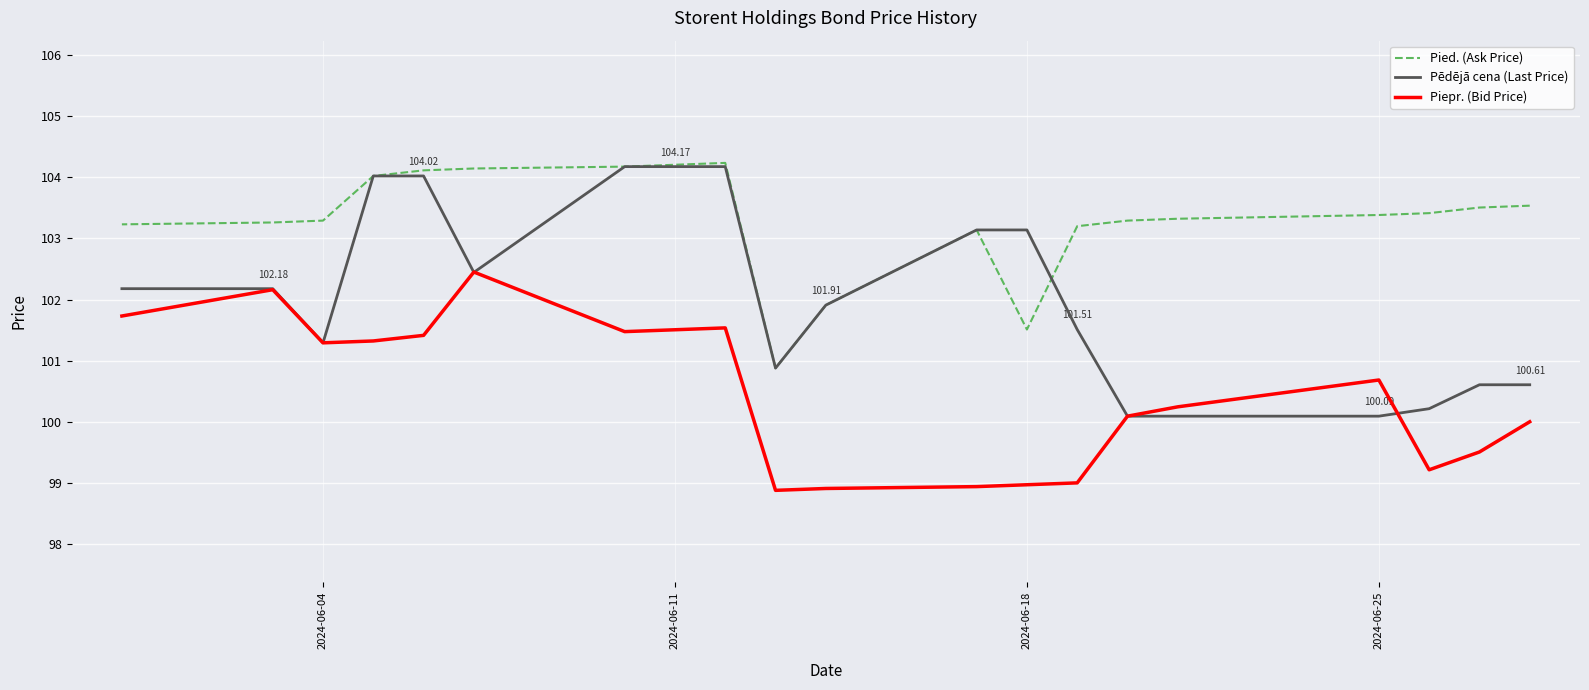

What is the difference between the maximum and minimum values in the Pēdējā cena (Last Price) series?

4.1